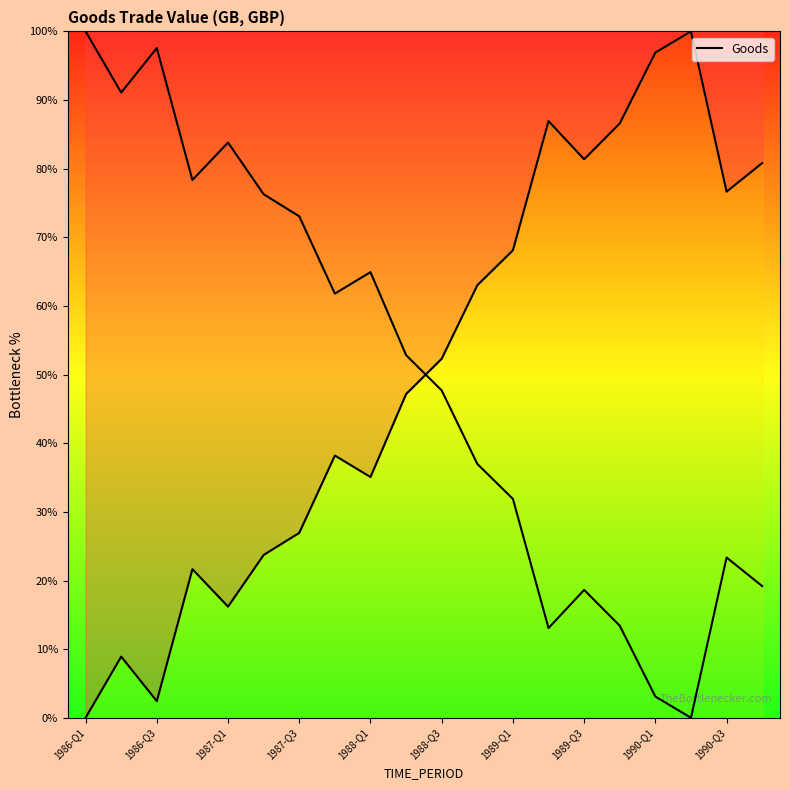

At which category does the chart reach its peak across all series?

17